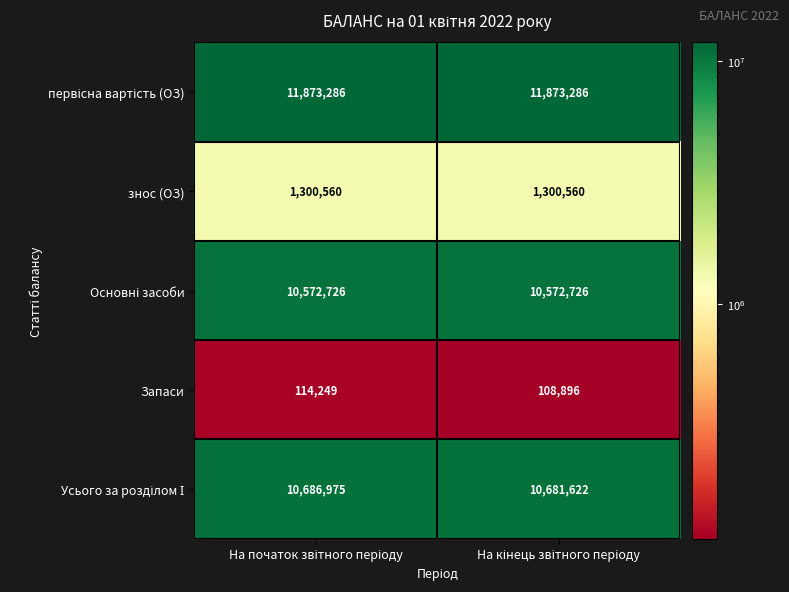

What is the difference between the maximum and minimum values in the Запаси series?

5353